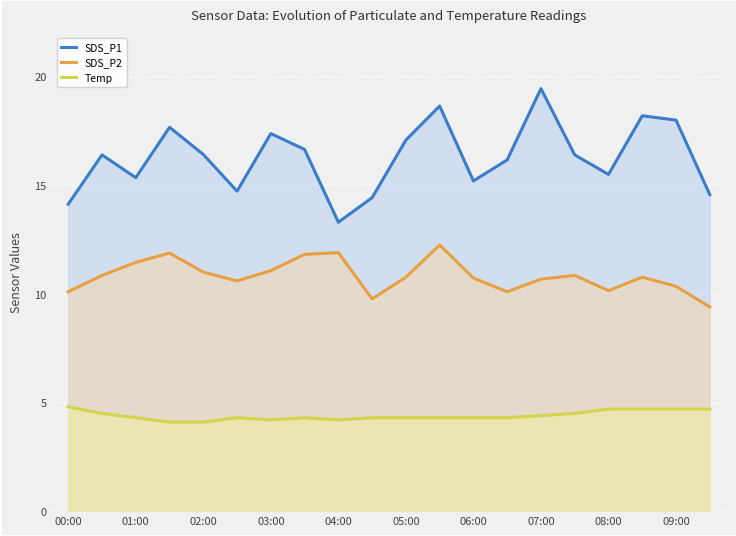

What is the greatest value displayed?

19.4